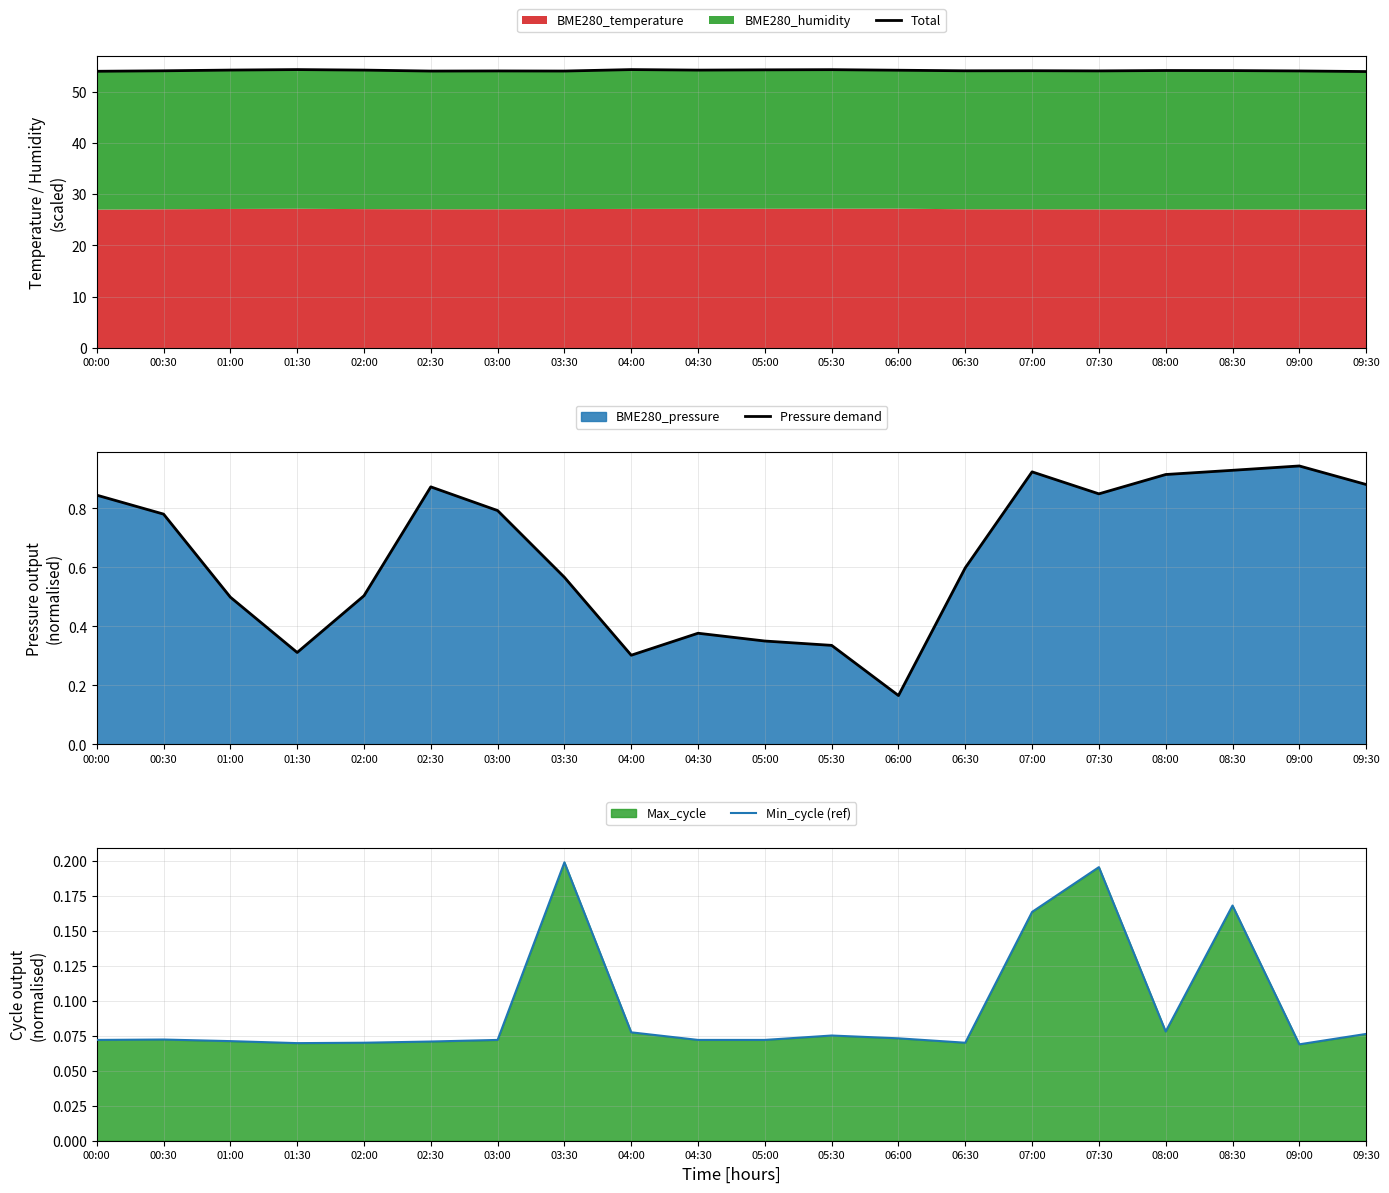

Does the chart have visible grid lines?

Yes